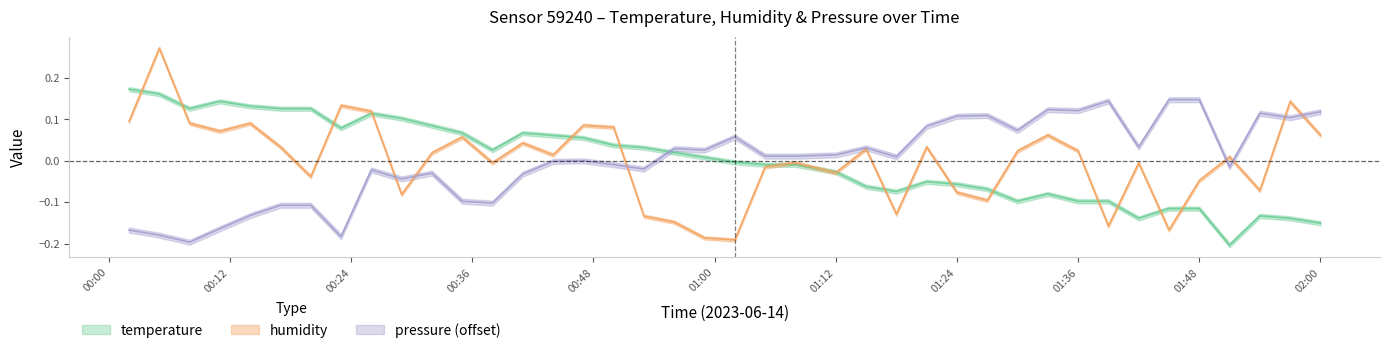

Between which two adjacent categories do pressure_norm and humidity first intersect?

00:26 and 00:29